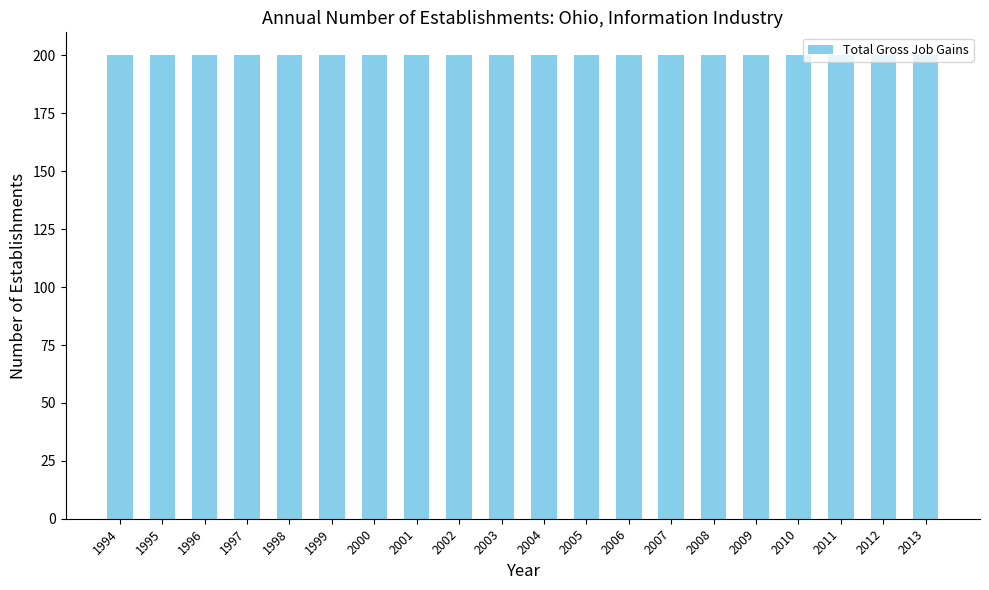

At which category does the chart reach its peak across all series?

1994